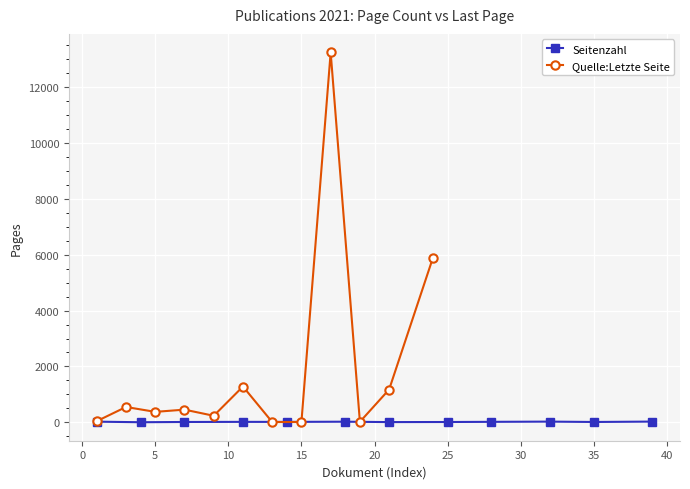

What is the maximum value for Quelle:Letzte Seite?

13246